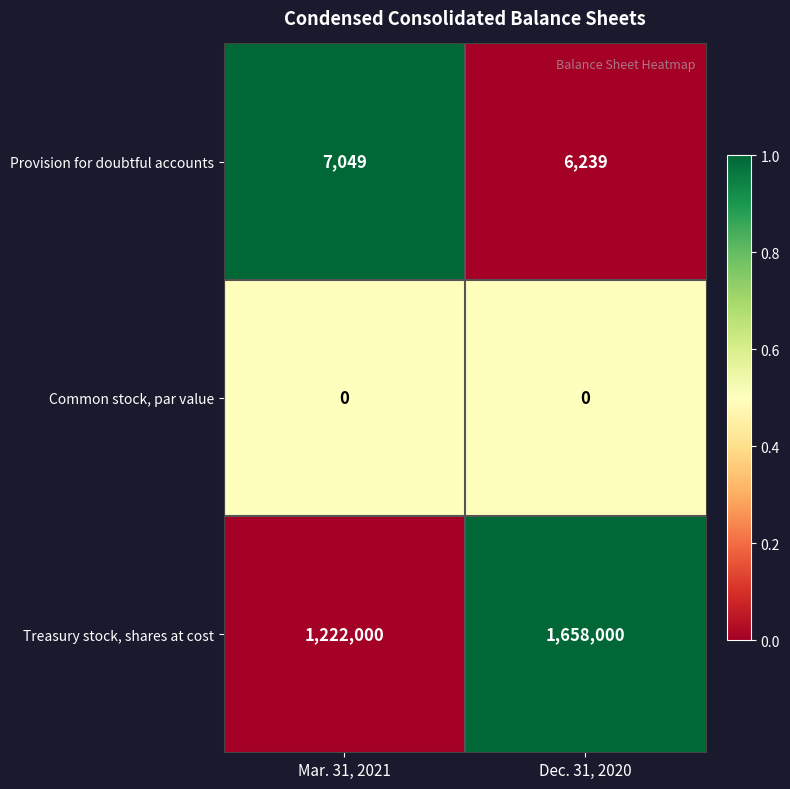

The value of Treasury stock, shares at cost at Mar. 31, 2021 is 1900805. True or false?

False